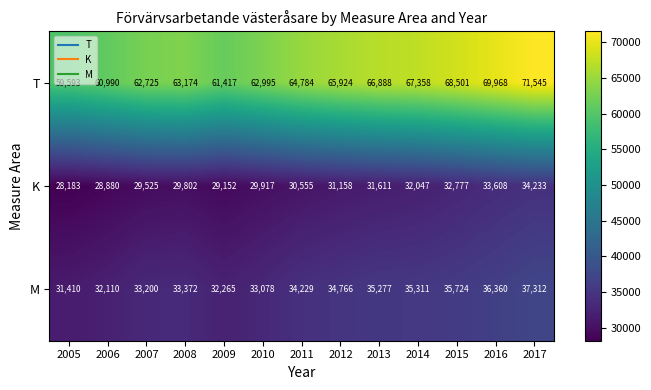

Which series has the largest range (max minus min)?

T